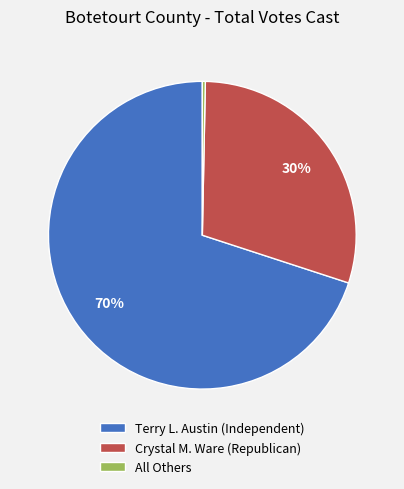

True or false: Terry L. Austin (Independent) accounts for 70% of the total.

True